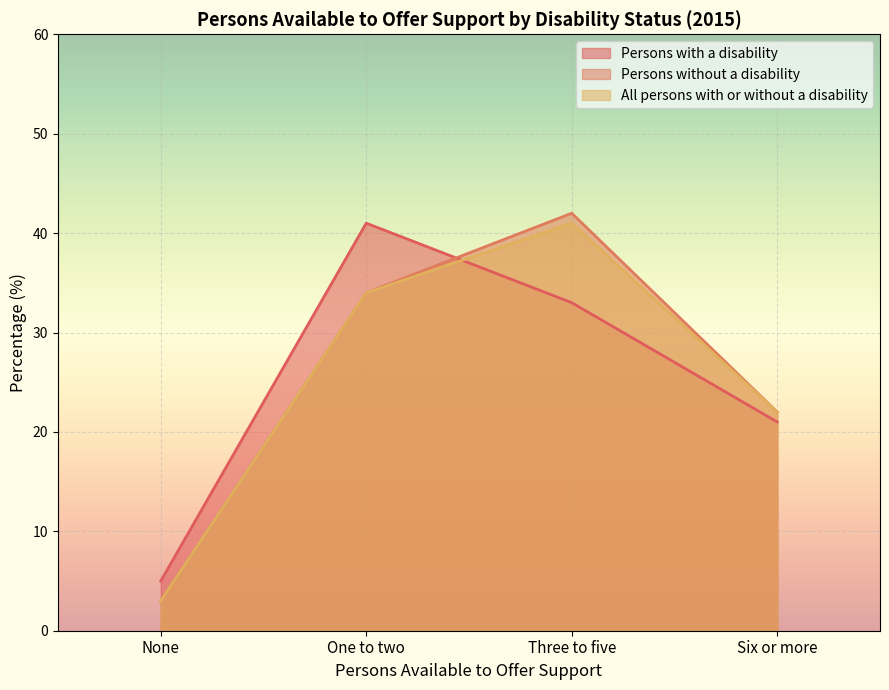

Between which two adjacent categories do Persons with a disability and All persons with or without a disability first intersect?

One to two and Three to five